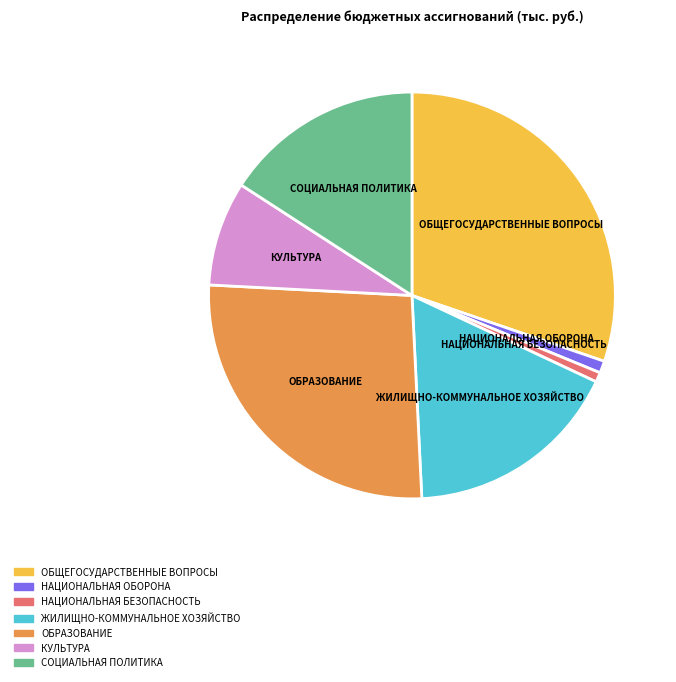

Between ОБРАЗОВАНИЕ and КУЛЬТУРА, which is larger?

ОБРАЗОВАНИЕ